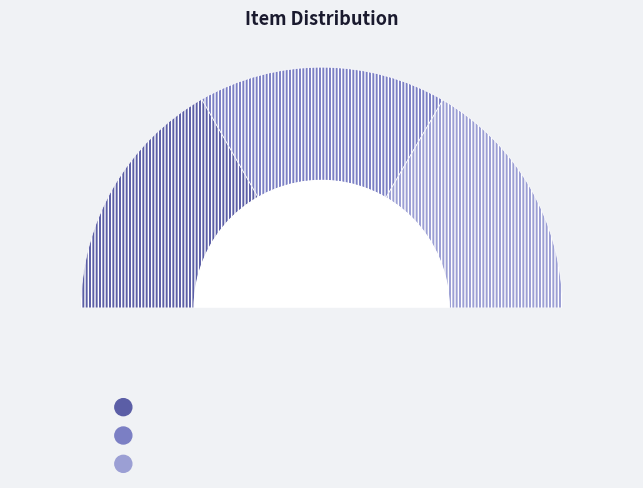

Does Item 1027 represent more than half of the total?

No